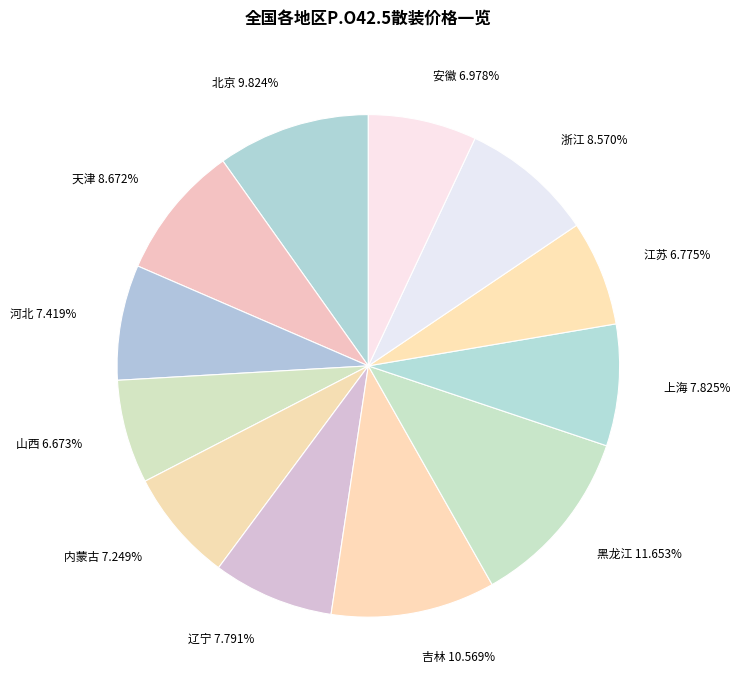

To the nearest percent, what is the difference between the largest and smallest slice percentages?

5%